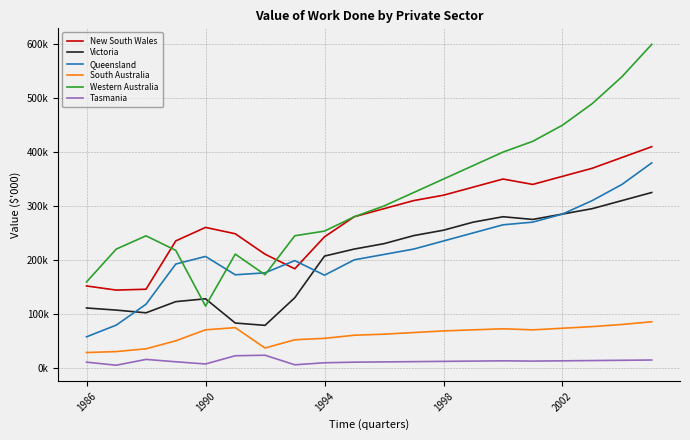

At which label does Tasmania reach its minimum?

1990